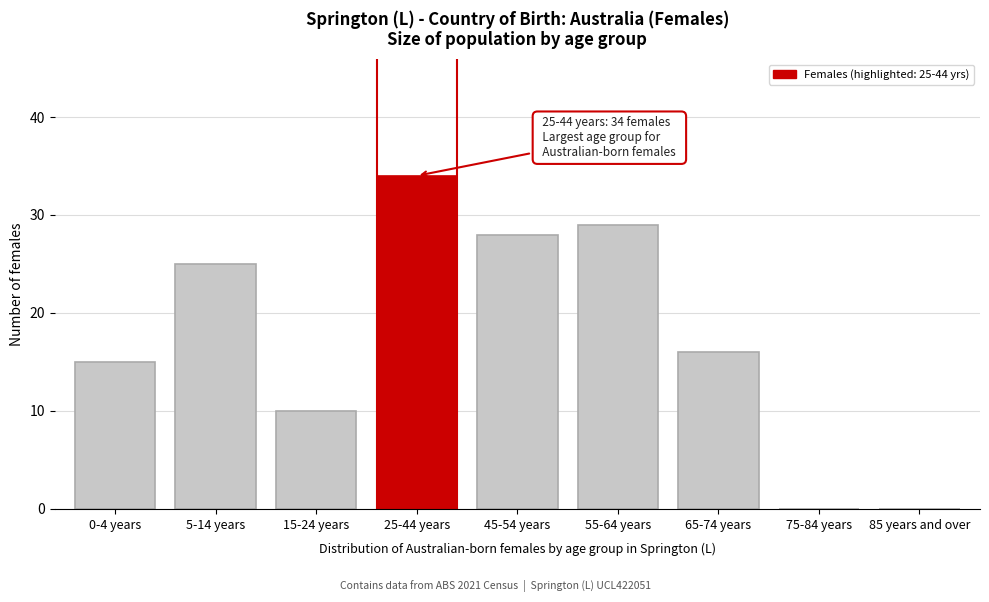

Reading right to left, transcribe all the data shown in this chart.

85 years and over=0	75-84 years=0	65-74 years=16	55-64 years=29	45-54 years=28	25-44 years=34	15-24 years=10	5-14 years=25	0-4 years=15